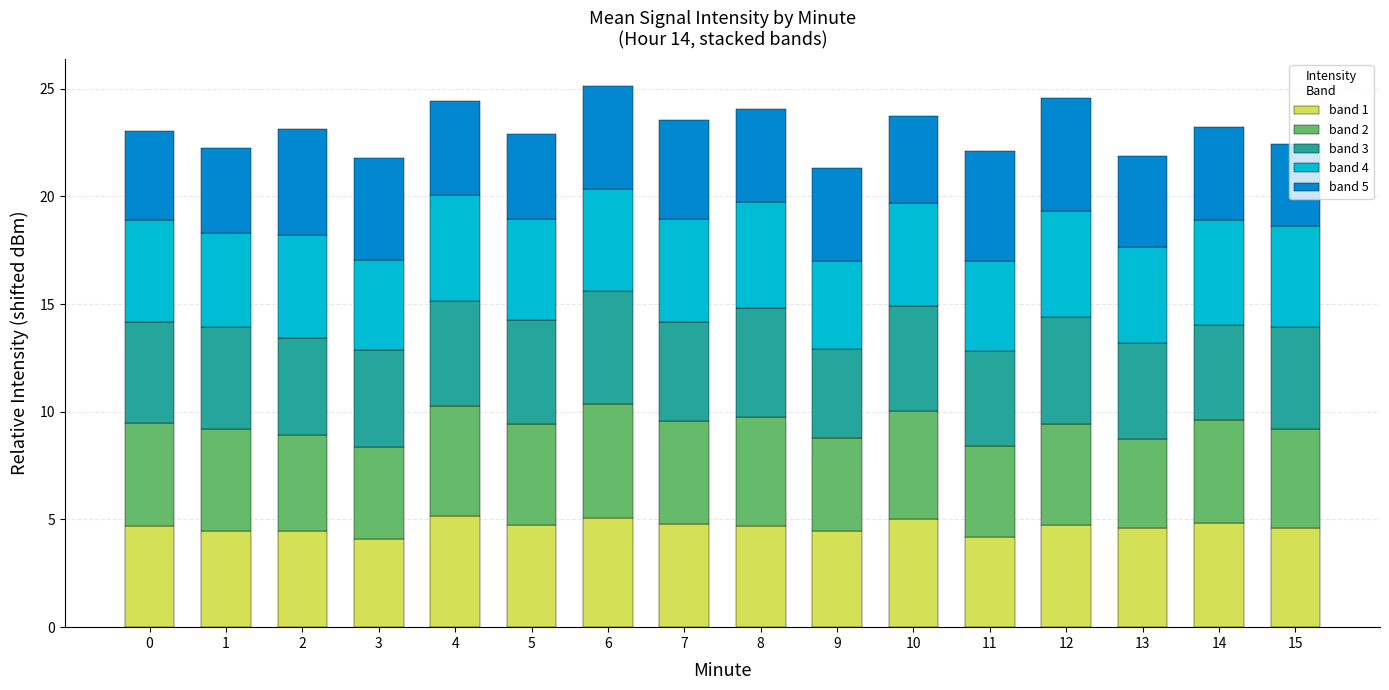

What is the sum of all band 3 values?

75.1